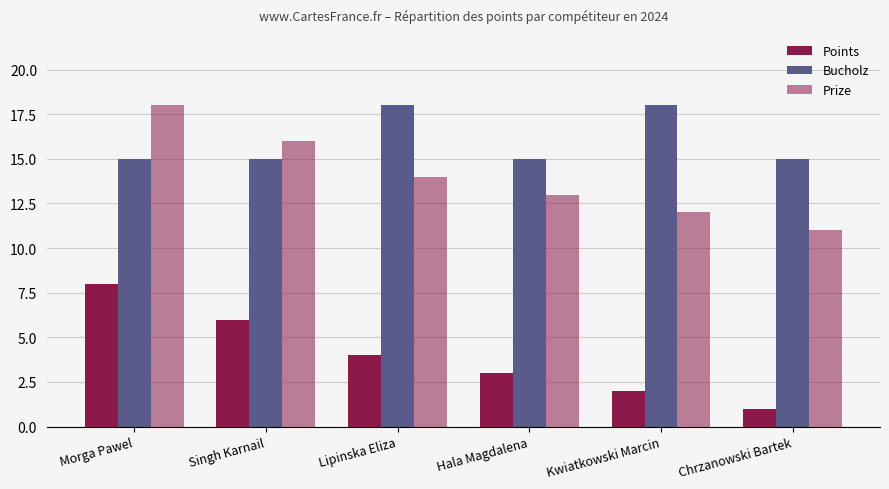

Are the bars grouped side by side (vs. stacked)?

Yes